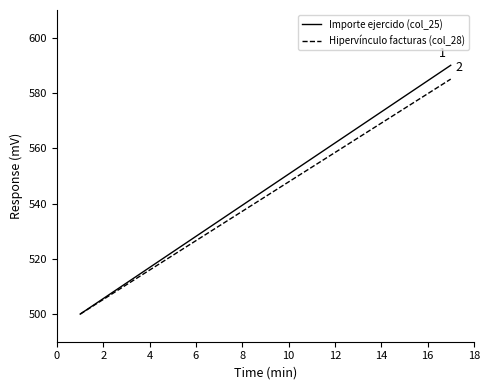

Which series has the widest spread of values?

Importe ejercido (col_25)